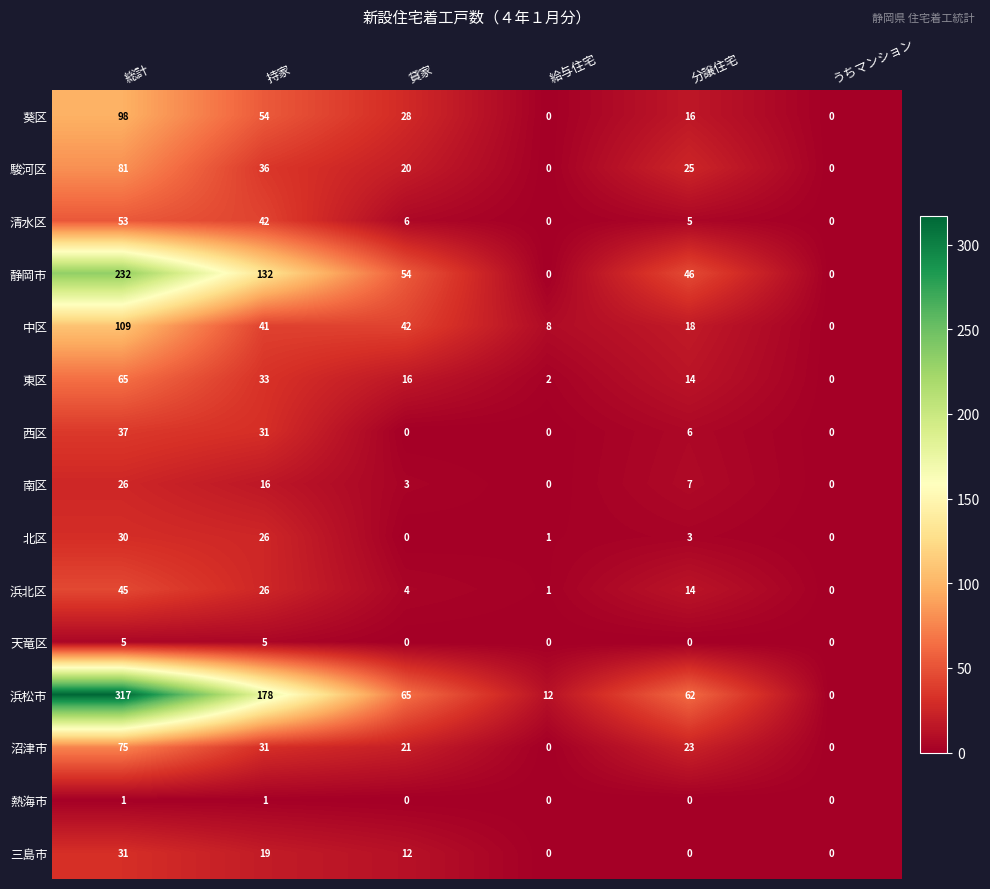

Between 貸家 and 給与住宅, which series saw the biggest shift?

静岡市